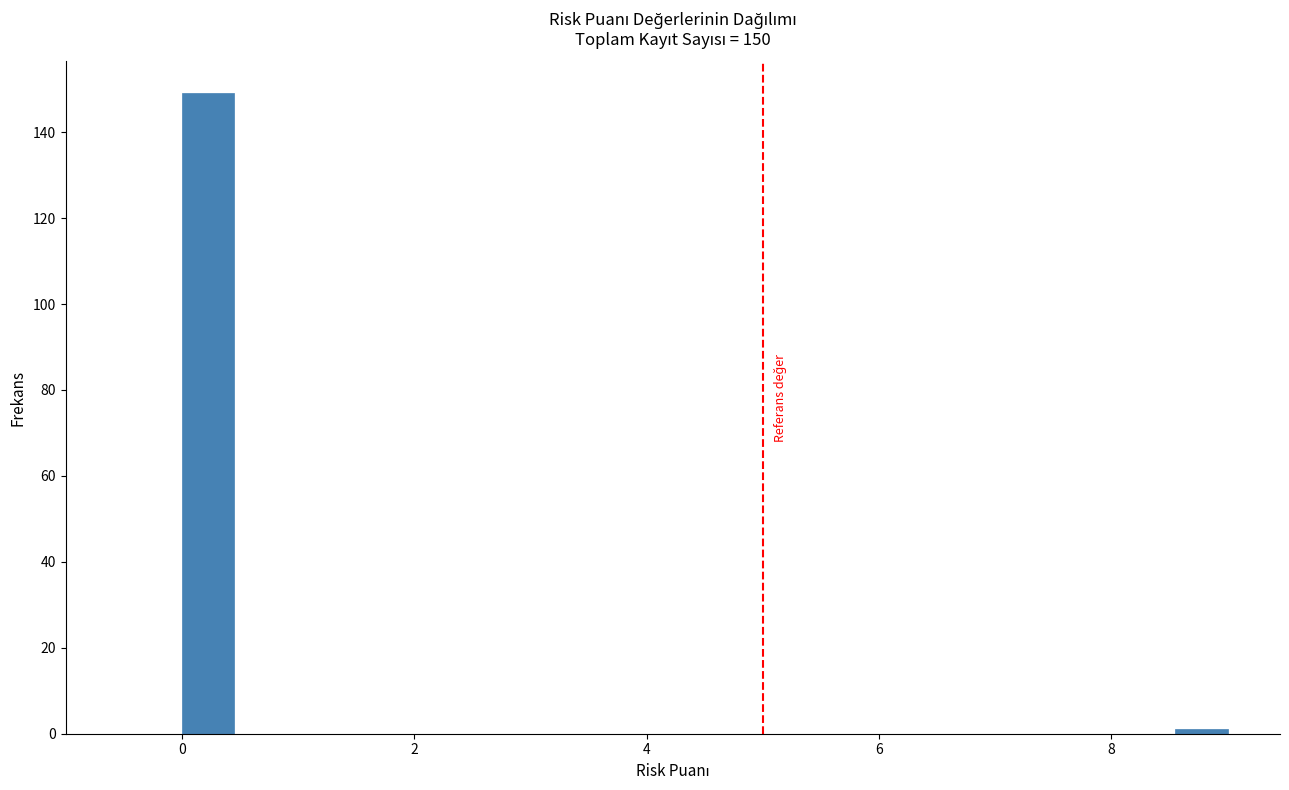

Read against the x-axis, roughly where is the centre of the tallest bar?

0.2